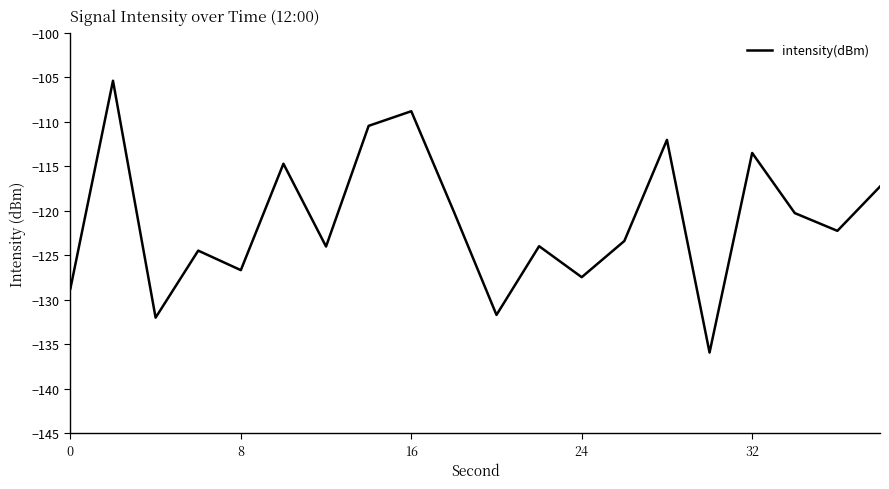

What is the smallest value displayed?

-135.9